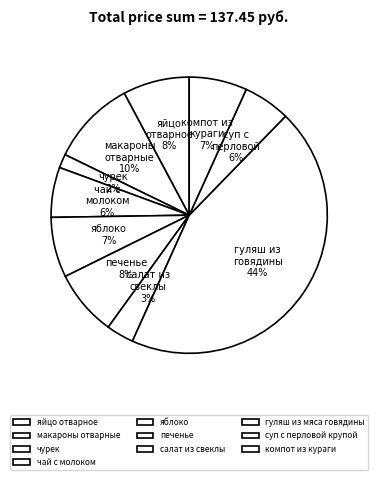

Count the number of slices in the pie.

10